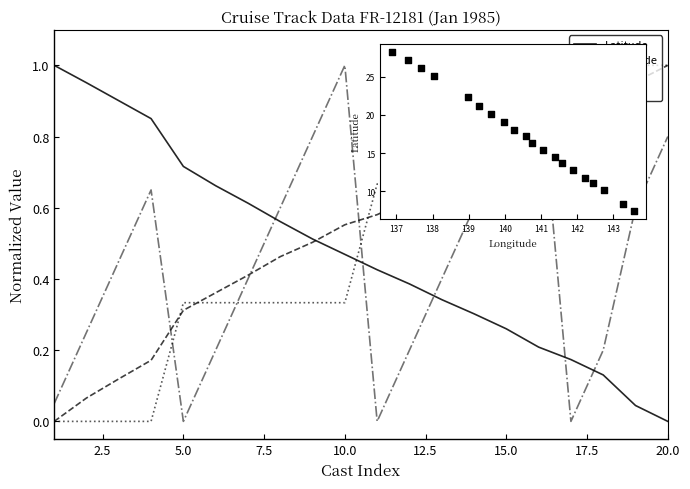

Which series has the largest total across all categories?

Track